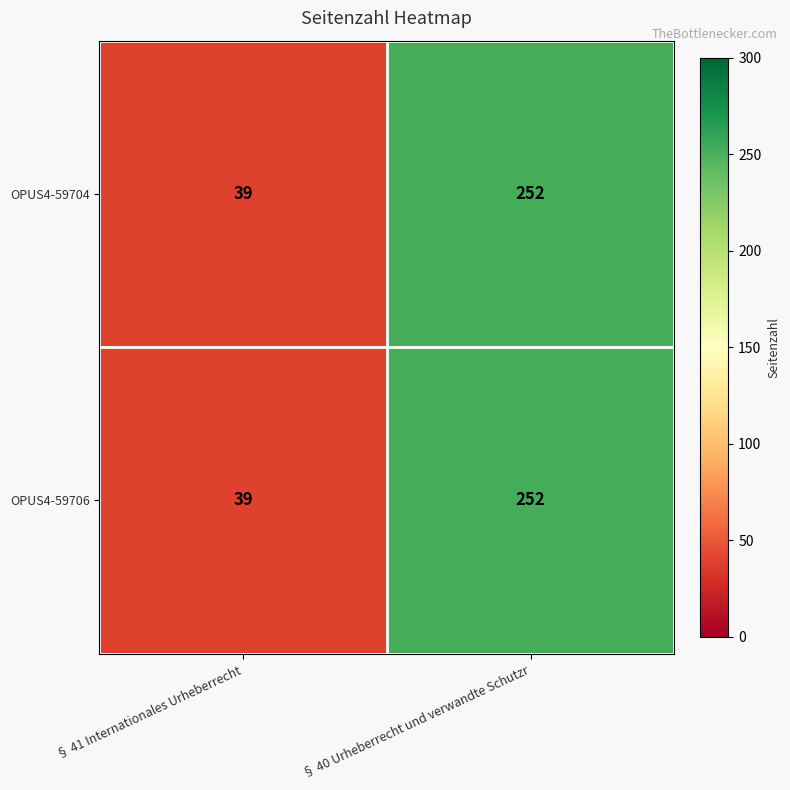

Reading right to left, transcribe all the data shown in this chart.

OPUS4-59704: 252	39
OPUS4-59706: 252	39